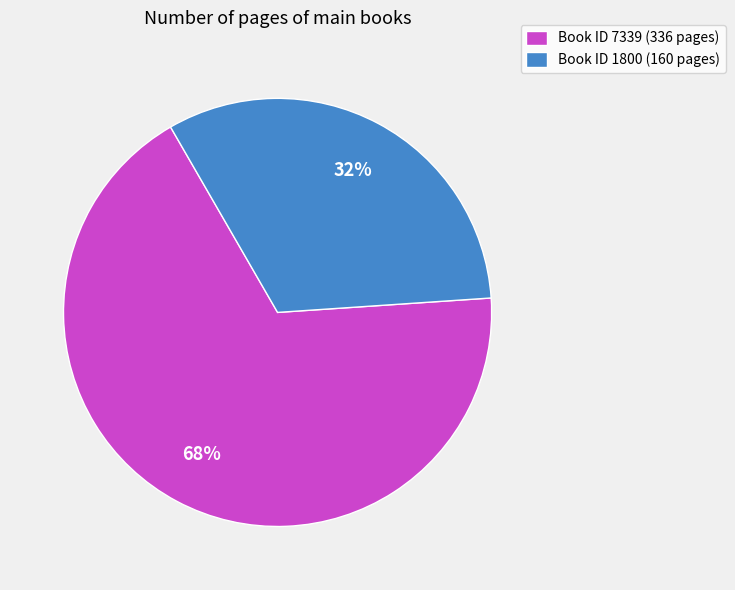

How many slices are in this pie chart?

2